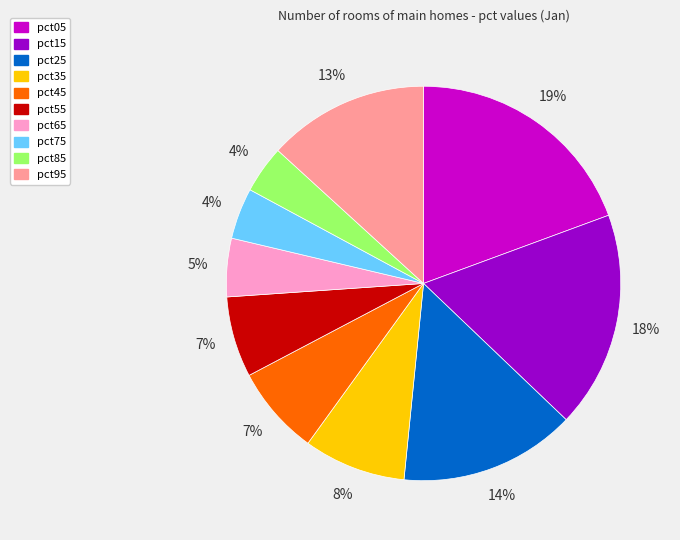

To the nearest percent, what percentage of the pie is pct25?

14%